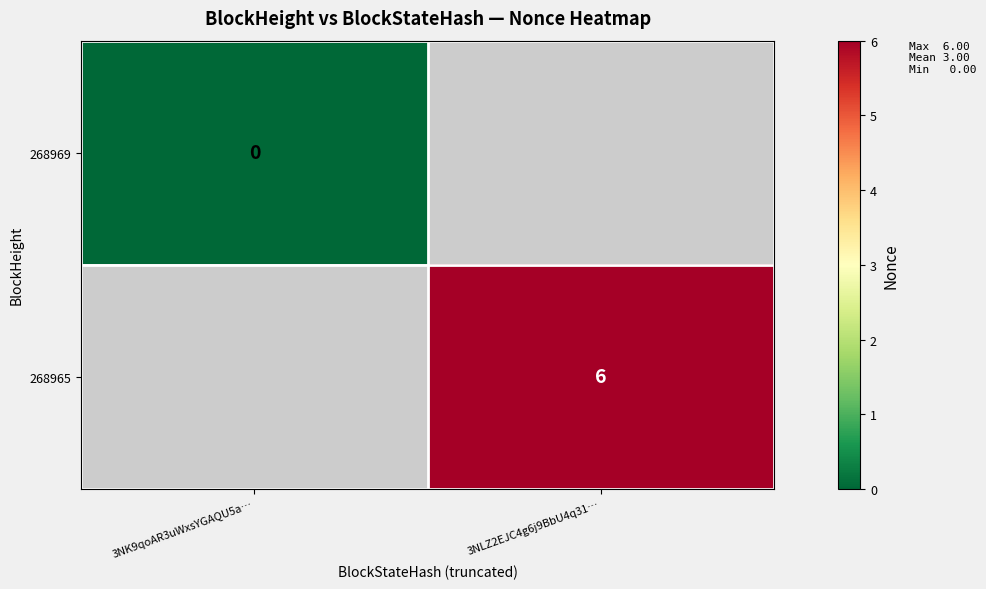

How many series are shown in this chart?

2